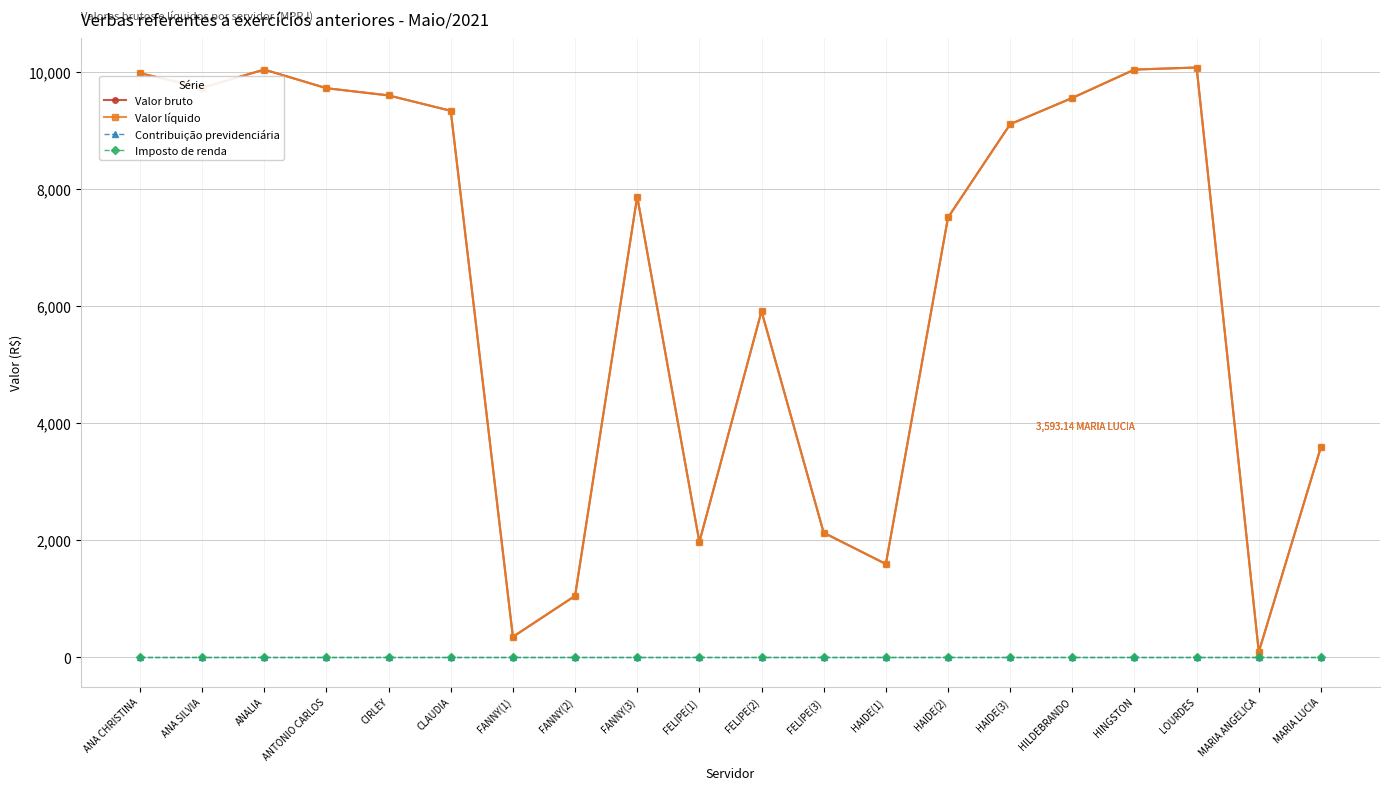

True or false: Imposto de renda has more than 0 points higher than both neighbors.

False